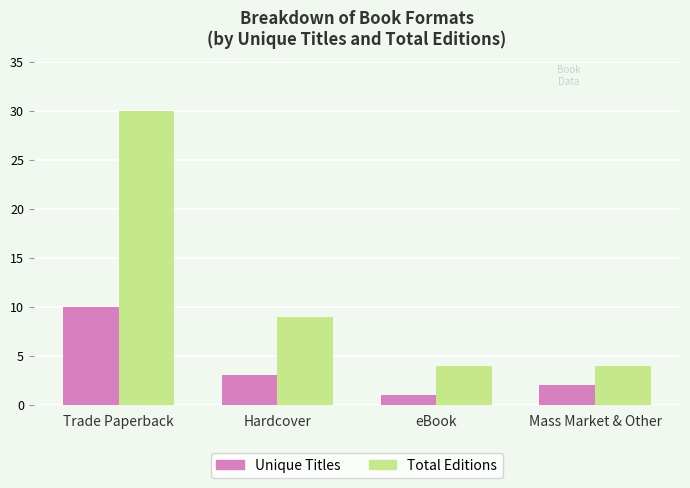

Are the bars horizontal?

No